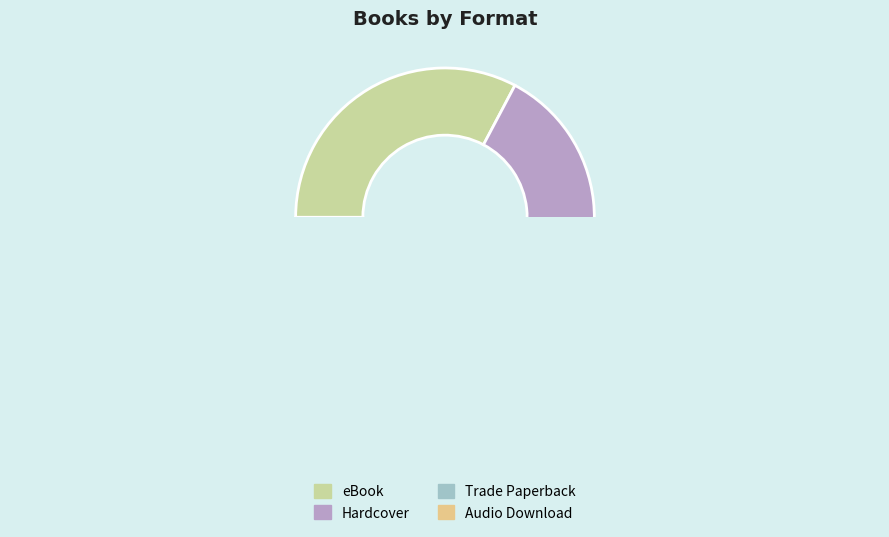

How many segments does this pie chart have?

4